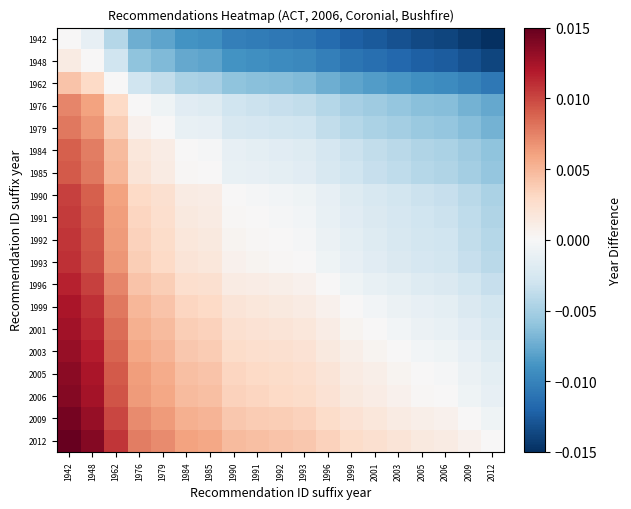

Reading left to right, what are all the values shown in this chart?

1942: 1942=0.0	1948=-0.0	1962=-0.0	1976=-0.0	1979=-0.0	1984=-0.0	1985=-0.0	1990=-0.0	1991=-0.0	1992=-0.0	1993=-0.0	1996=-0.0	1999=-0.0	2001=-0.0	2003=-0.0	2005=-0.0	2006=-0.0	2009=-0.0	2012=-0.0
1948: 1942=0.0	1948=0.0	1962=-0.0	1976=-0.0	1979=-0.0	1984=-0.0	1985=-0.0	1990=-0.0	1991=-0.0	1992=-0.0	1993=-0.0	1996=-0.0	1999=-0.0	2001=-0.0	2003=-0.0	2005=-0.0	2006=-0.0	2009=-0.0	2012=-0.0
1962: 1942=0.0	1948=0.0	1962=0.0	1976=-0.0	1979=-0.0	1984=-0.0	1985=-0.0	1990=-0.0	1991=-0.0	1992=-0.0	1993=-0.0	1996=-0.0	1999=-0.0	2001=-0.0	2003=-0.0	2005=-0.0	2006=-0.0	2009=-0.0	2012=-0.0
1976: 1942=0.0	1948=0.0	1962=0.0	1976=0.0	1979=-0.0	1984=-0.0	1985=-0.0	1990=-0.0	1991=-0.0	1992=-0.0	1993=-0.0	1996=-0.0	1999=-0.0	2001=-0.0	2003=-0.0	2005=-0.0	2006=-0.0	2009=-0.0	2012=-0.0
1979: 1942=0.0	1948=0.0	1962=0.0	1976=0.0	1979=0.0	1984=-0.0	1985=-0.0	1990=-0.0	1991=-0.0	1992=-0.0	1993=-0.0	1996=-0.0	1999=-0.0	2001=-0.0	2003=-0.0	2005=-0.0	2006=-0.0	2009=-0.0	2012=-0.0
1984: 1942=0.0	1948=0.0	1962=0.0	1976=0.0	1979=0.0	1984=0.0	1985=-0.0	1990=-0.0	1991=-0.0	1992=-0.0	1993=-0.0	1996=-0.0	1999=-0.0	2001=-0.0	2003=-0.0	2005=-0.0	2006=-0.0	2009=-0.0	2012=-0.0
1985: 1942=0.0	1948=0.0	1962=0.0	1976=0.0	1979=0.0	1984=0.0	1985=0.0	1990=-0.0	1991=-0.0	1992=-0.0	1993=-0.0	1996=-0.0	1999=-0.0	2001=-0.0	2003=-0.0	2005=-0.0	2006=-0.0	2009=-0.0	2012=-0.0
1990: 1942=0.0	1948=0.0	1962=0.0	1976=0.0	1979=0.0	1984=0.0	1985=0.0	1990=0.0	1991=-0.0	1992=-0.0	1993=-0.0	1996=-0.0	1999=-0.0	2001=-0.0	2003=-0.0	2005=-0.0	2006=-0.0	2009=-0.0	2012=-0.0
1991: 1942=0.0	1948=0.0	1962=0.0	1976=0.0	1979=0.0	1984=0.0	1985=0.0	1990=0.0	1991=0.0	1992=-0.0	1993=-0.0	1996=-0.0	1999=-0.0	2001=-0.0	2003=-0.0	2005=-0.0	2006=-0.0	2009=-0.0	2012=-0.0
1992: 1942=0.0	1948=0.0	1962=0.0	1976=0.0	1979=0.0	1984=0.0	1985=0.0	1990=0.0	1991=0.0	1992=0.0	1993=-0.0	1996=-0.0	1999=-0.0	2001=-0.0	2003=-0.0	2005=-0.0	2006=-0.0	2009=-0.0	2012=-0.0
1993: 1942=0.0	1948=0.0	1962=0.0	1976=0.0	1979=0.0	1984=0.0	1985=0.0	1990=0.0	1991=0.0	1992=0.0	1993=0.0	1996=-0.0	1999=-0.0	2001=-0.0	2003=-0.0	2005=-0.0	2006=-0.0	2009=-0.0	2012=-0.0
1996: 1942=0.0	1948=0.0	1962=0.0	1976=0.0	1979=0.0	1984=0.0	1985=0.0	1990=0.0	1991=0.0	1992=0.0	1993=0.0	1996=0.0	1999=-0.0	2001=-0.0	2003=-0.0	2005=-0.0	2006=-0.0	2009=-0.0	2012=-0.0
1999: 1942=0.0	1948=0.0	1962=0.0	1976=0.0	1979=0.0	1984=0.0	1985=0.0	1990=0.0	1991=0.0	1992=0.0	1993=0.0	1996=0.0	1999=0.0	2001=-0.0	2003=-0.0	2005=-0.0	2006=-0.0	2009=-0.0	2012=-0.0
2001: 1942=0.0	1948=0.0	1962=0.0	1976=0.0	1979=0.0	1984=0.0	1985=0.0	1990=0.0	1991=0.0	1992=0.0	1993=0.0	1996=0.0	1999=0.0	2001=0.0	2003=-0.0	2005=-0.0	2006=-0.0	2009=-0.0	2012=-0.0
2003: 1942=0.0	1948=0.0	1962=0.0	1976=0.0	1979=0.0	1984=0.0	1985=0.0	1990=0.0	1991=0.0	1992=0.0	1993=0.0	1996=0.0	1999=0.0	2001=0.0	2003=0.0	2005=-0.0	2006=-0.0	2009=-0.0	2012=-0.0
2005: 1942=0.0	1948=0.0	1962=0.0	1976=0.0	1979=0.0	1984=0.0	1985=0.0	1990=0.0	1991=0.0	1992=0.0	1993=0.0	1996=0.0	1999=0.0	2001=0.0	2003=0.0	2005=0.0	2006=-0.0	2009=-0.0	2012=-0.0
2006: 1942=0.0	1948=0.0	1962=0.0	1976=0.0	1979=0.0	1984=0.0	1985=0.0	1990=0.0	1991=0.0	1992=0.0	1993=0.0	1996=0.0	1999=0.0	2001=0.0	2003=0.0	2005=0.0	2006=0.0	2009=-0.0	2012=-0.0
2009: 1942=0.0	1948=0.0	1962=0.0	1976=0.0	1979=0.0	1984=0.0	1985=0.0	1990=0.0	1991=0.0	1992=0.0	1993=0.0	1996=0.0	1999=0.0	2001=0.0	2003=0.0	2005=0.0	2006=0.0	2009=0.0	2012=-0.0
2012: 1942=0.0	1948=0.0	1962=0.0	1976=0.0	1979=0.0	1984=0.0	1985=0.0	1990=0.0	1991=0.0	1992=0.0	1993=0.0	1996=0.0	1999=0.0	2001=0.0	2003=0.0	2005=0.0	2006=0.0	2009=0.0	2012=0.0